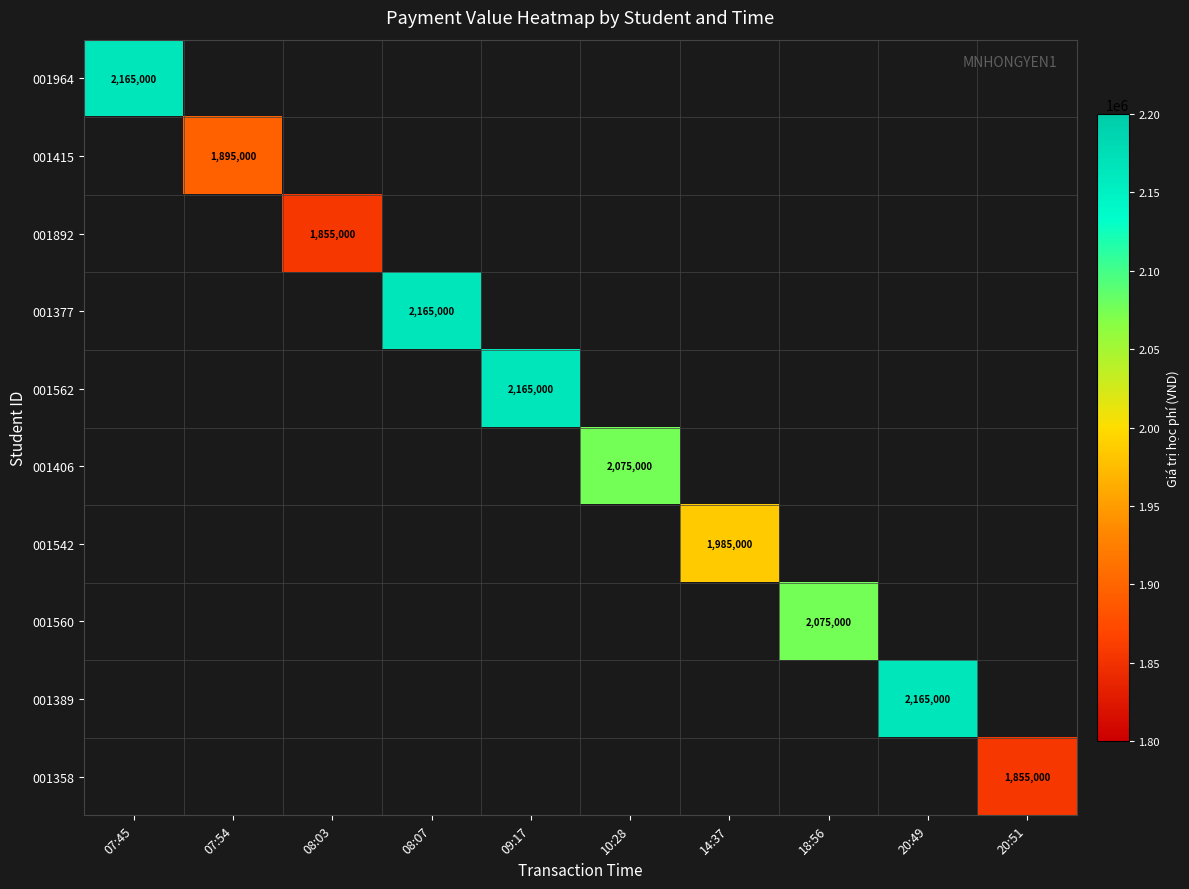

At how many categories does at least one series exceed 1863584?

8